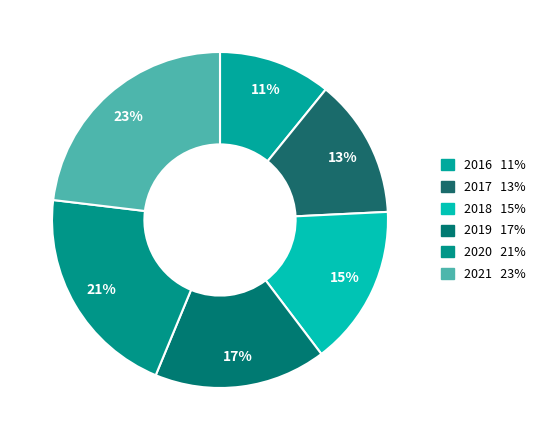

Count the number of slices in the pie.

6